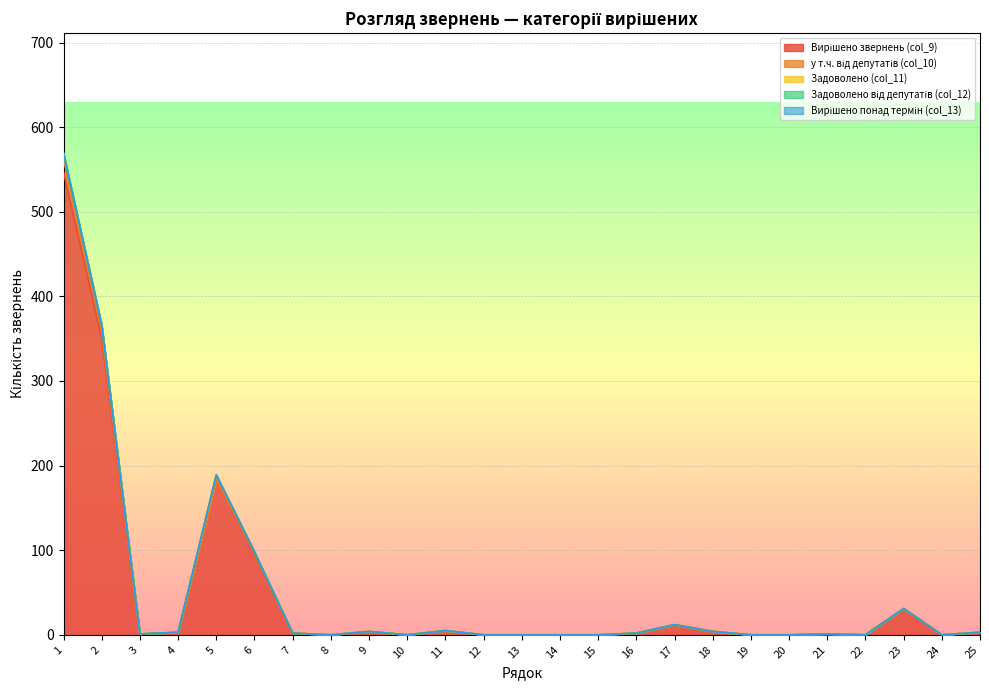

Is it true that Задоволено (col_11) equals 5 at 9?

False